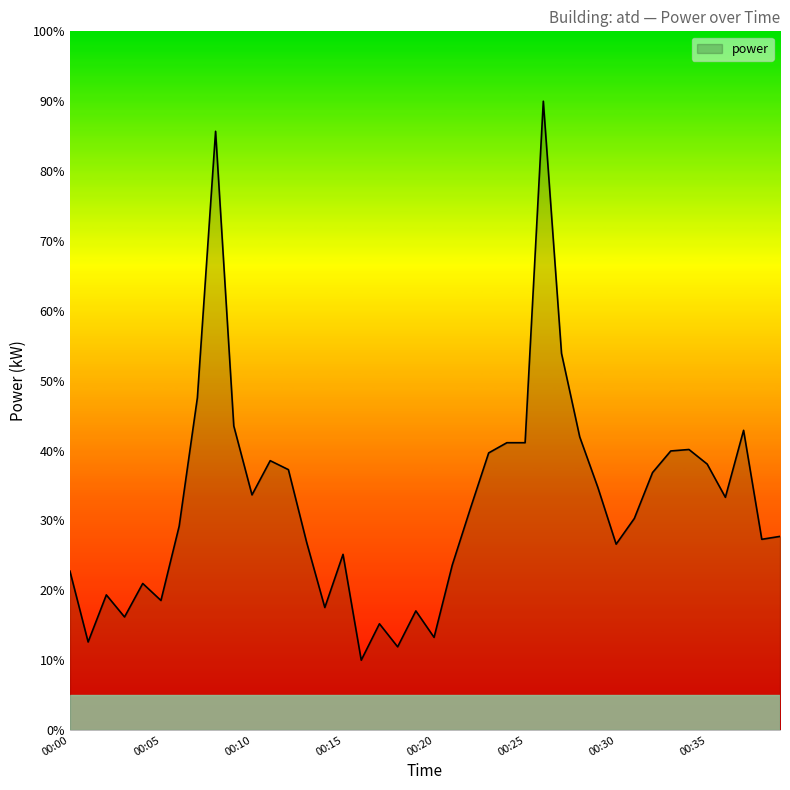

What is the smallest value displayed?

10.0